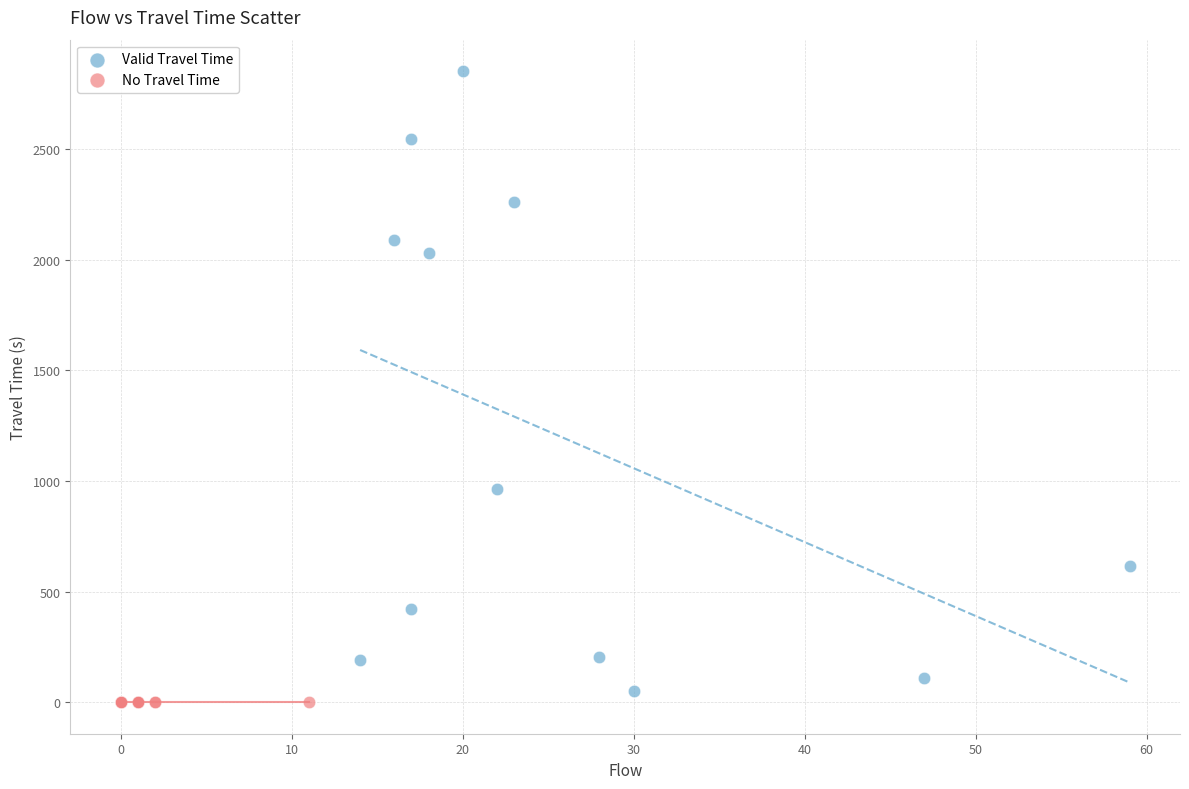

Which series contains the highest Y value?

Valid Travel Time